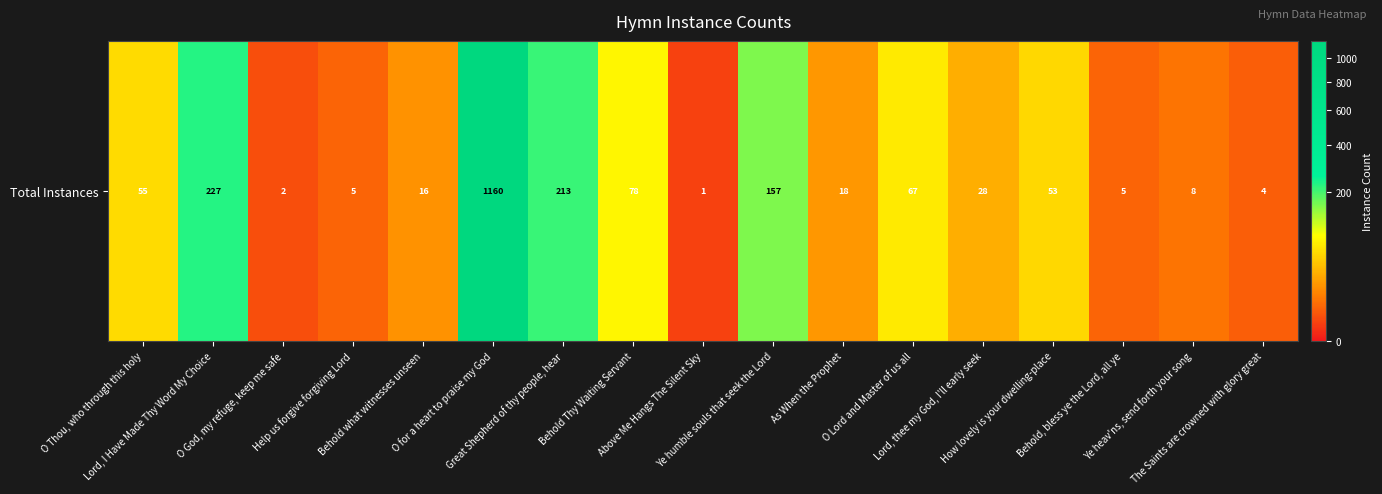

The value at O God, my refuge, keep me safe is 3. True or false?

False